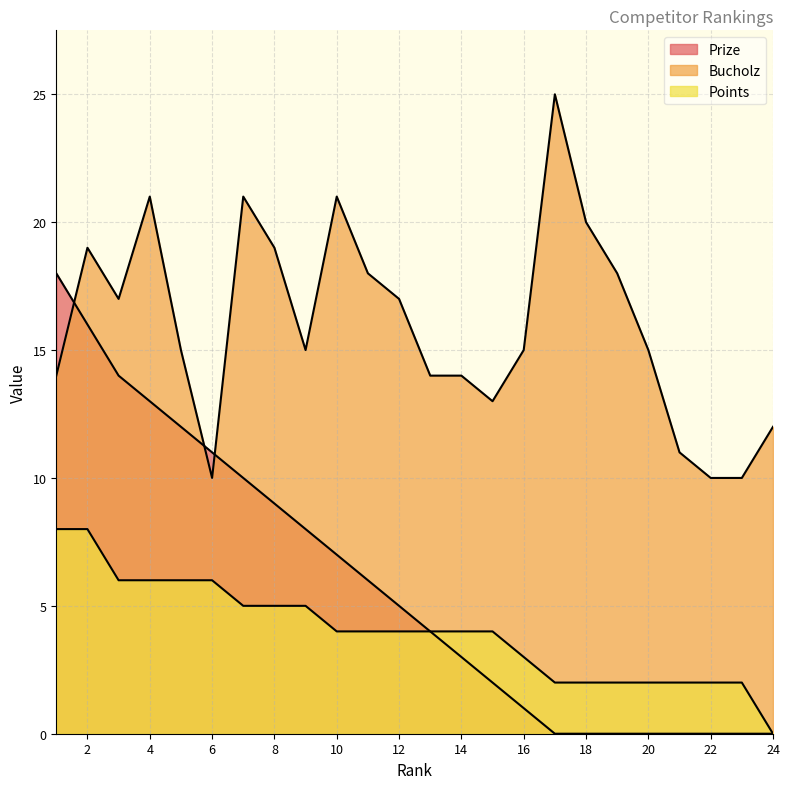

Reading right to left, list all the values displayed in this chart.

Prize: 24=0	23=0	22=0	21=0	20=0	19=0	18=0	17=0	16=1	15=2	14=3	13=4	12=5	11=6	10=7	9=8	8=9	7=10	6=11	5=12	4=13	3=14	2=16	1=18
Bucholz: 24=12	23=10	22=10	21=11	20=15	19=18	18=20	17=25	16=15	15=13	14=14	13=14	12=17	11=18	10=21	9=15	8=19	7=21	6=10	5=15	4=21	3=17	2=19	1=14
Points: 24=0	23=2	22=2	21=2	20=2	19=2	18=2	17=2	16=3	15=4	14=4	13=4	12=4	11=4	10=4	9=5	8=5	7=5	6=6	5=6	4=6	3=6	2=8	1=8